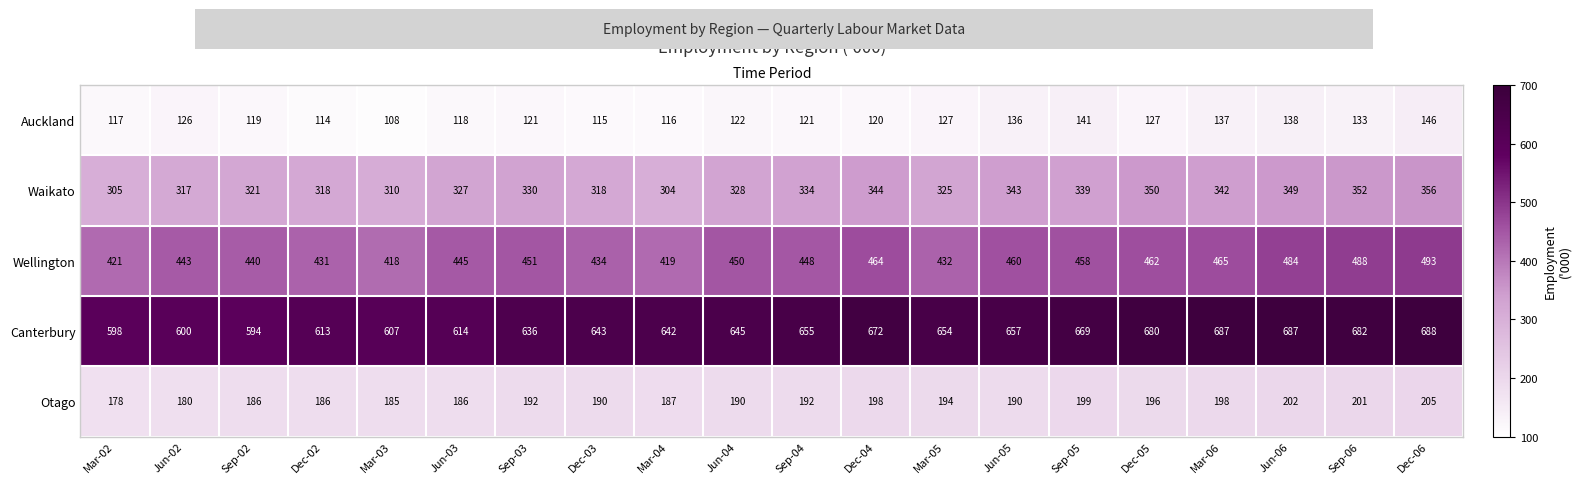

Where does the Waikato series first go above 330?

Sep-04